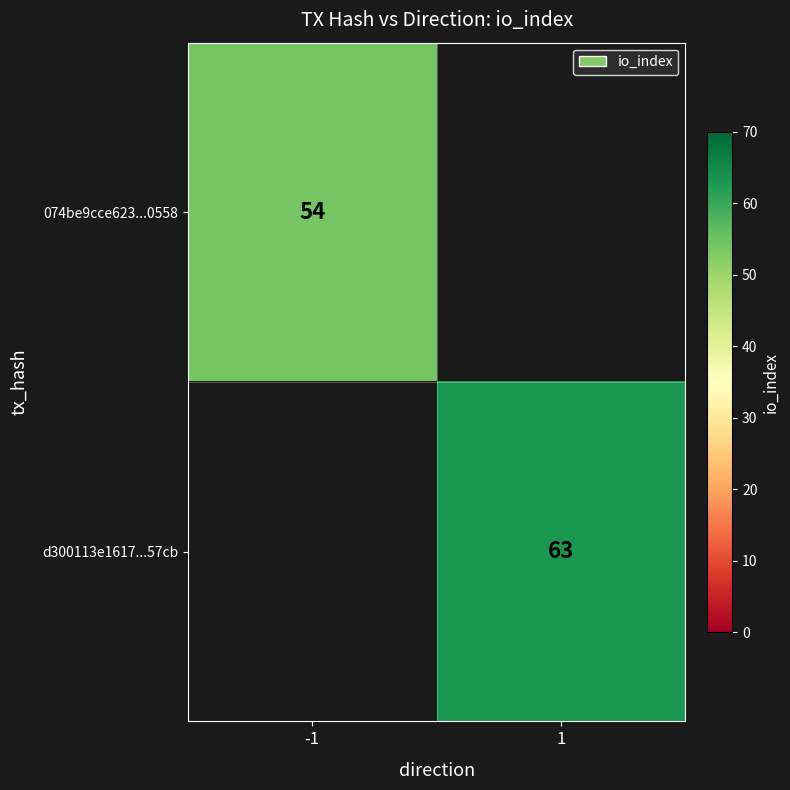

Is the value of 074be9cce623...0558 at -1 greater than the value of d300113e1617...57cb at 1?

No